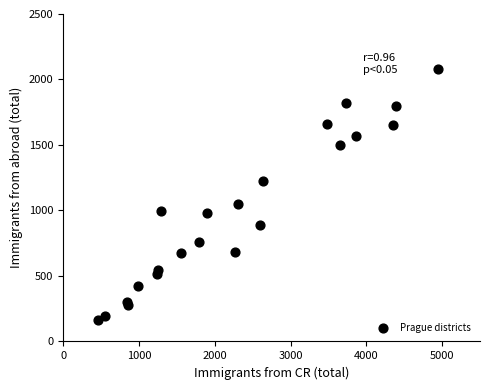

What Y value in the scatter plot is closest to 1122?

1049